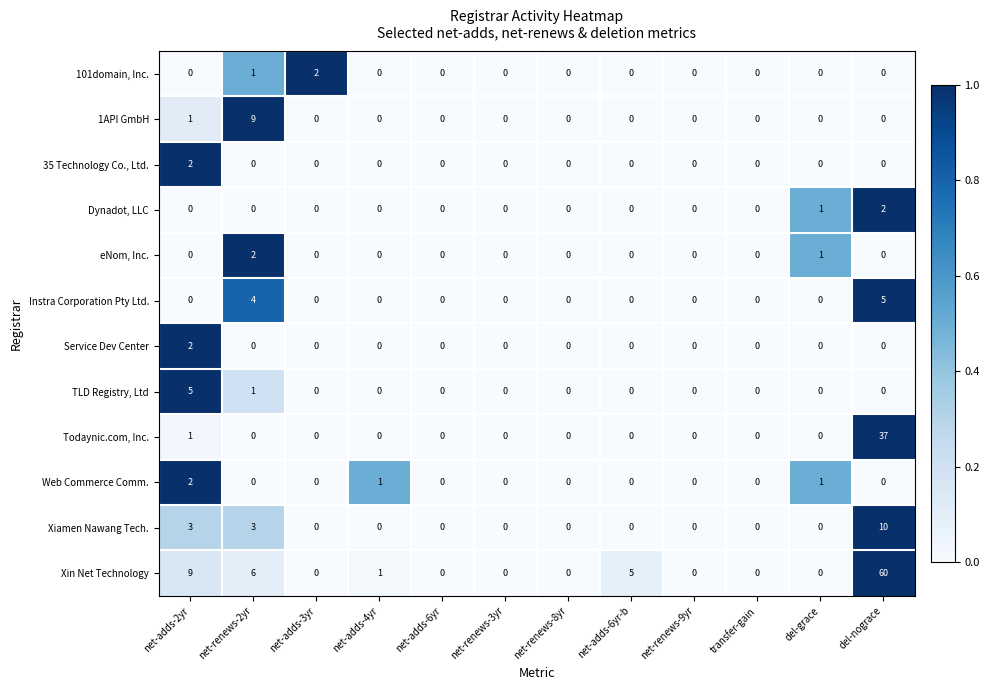

What is the total value across all series at net-adds-2yr?

25